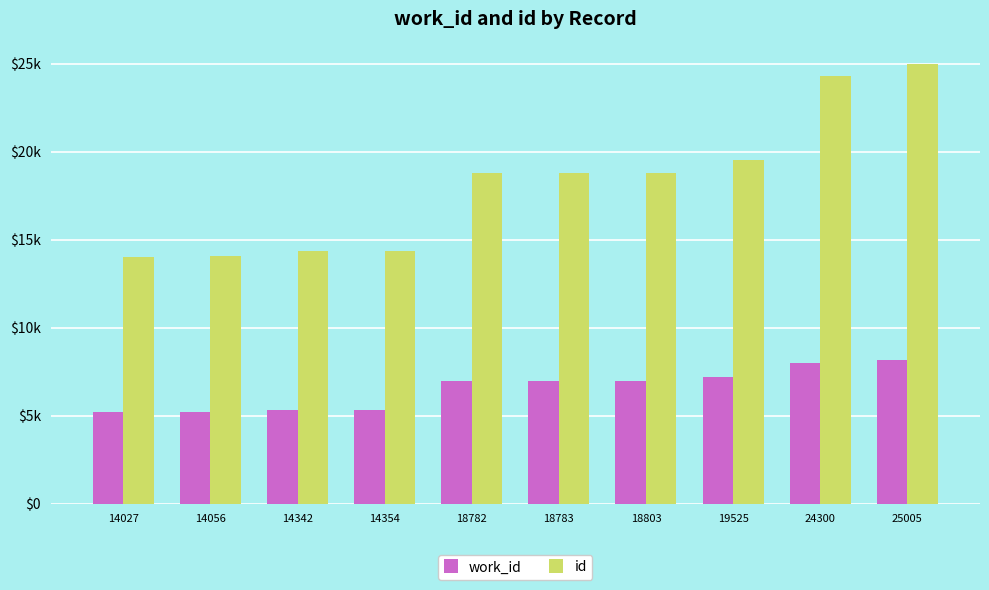

What is the difference between the maximum and second lowest values in the id series?

10949